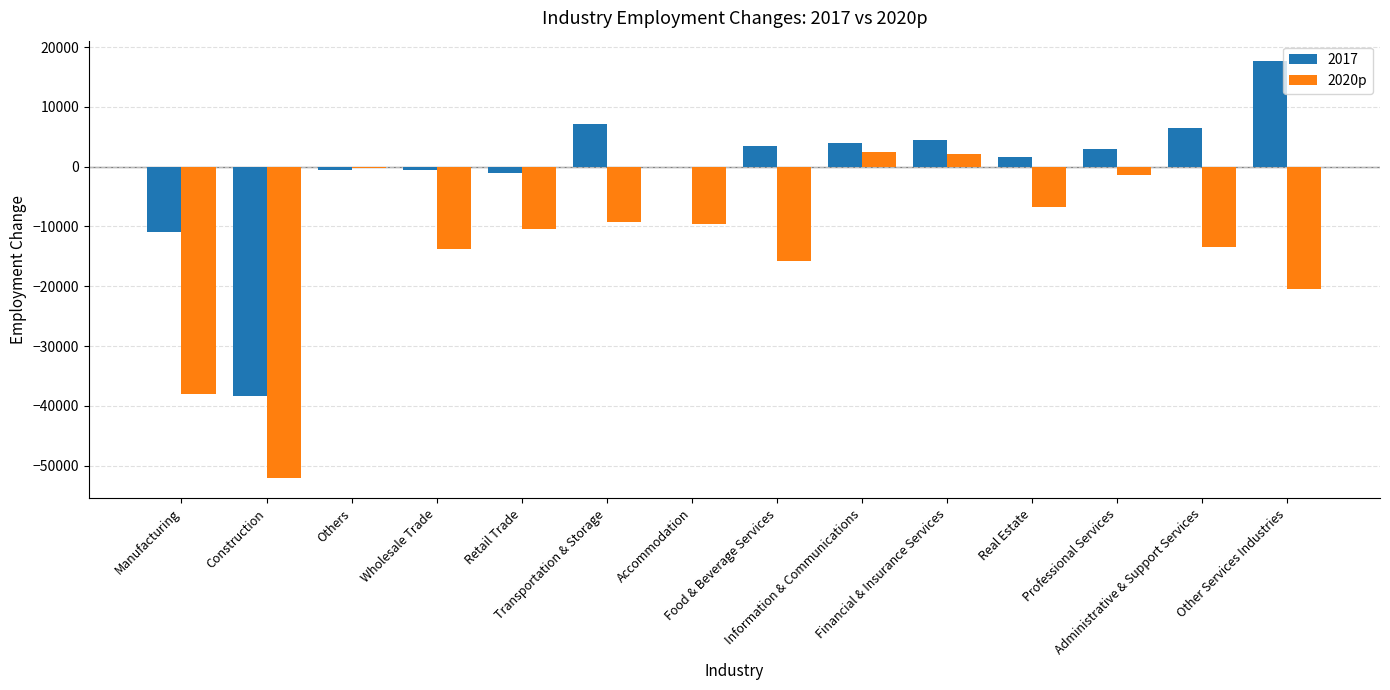

What is the sum of all 2017 values?

-3600